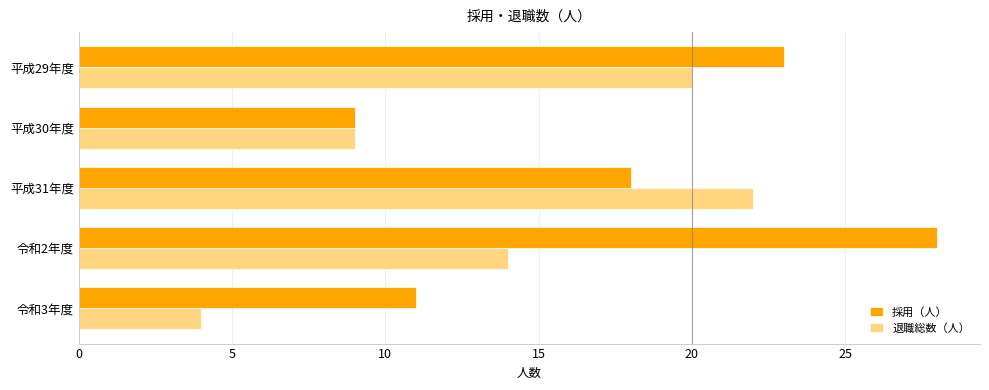

Between 平成29年度 and 平成30年度, which series saw the biggest shift?

採用（人）